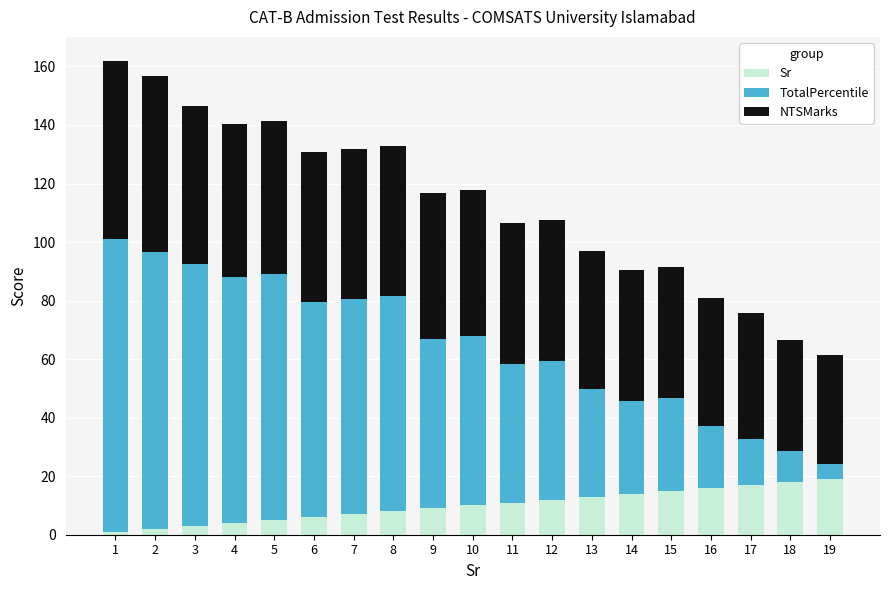

What is the difference between the maximum and minimum values in the Sr series?

18.0